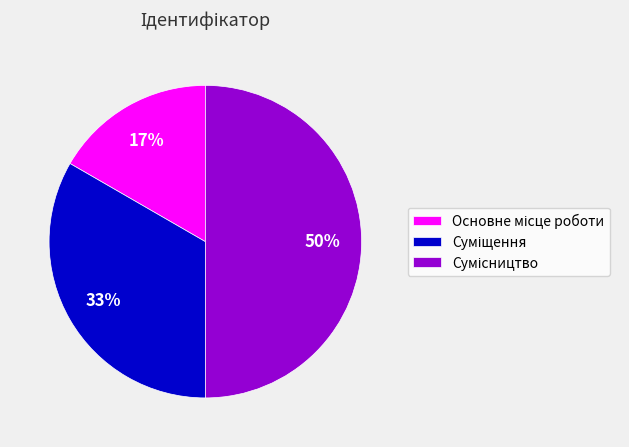

How many slices are in this pie chart?

3